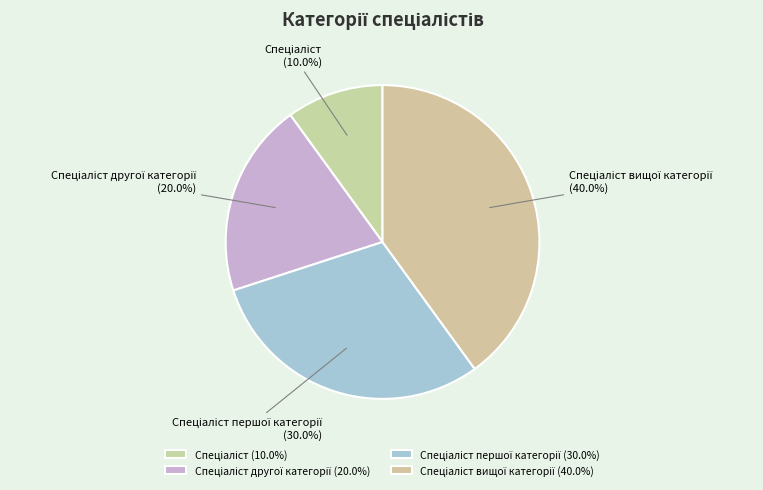

Is there a majority slice in this chart?

No